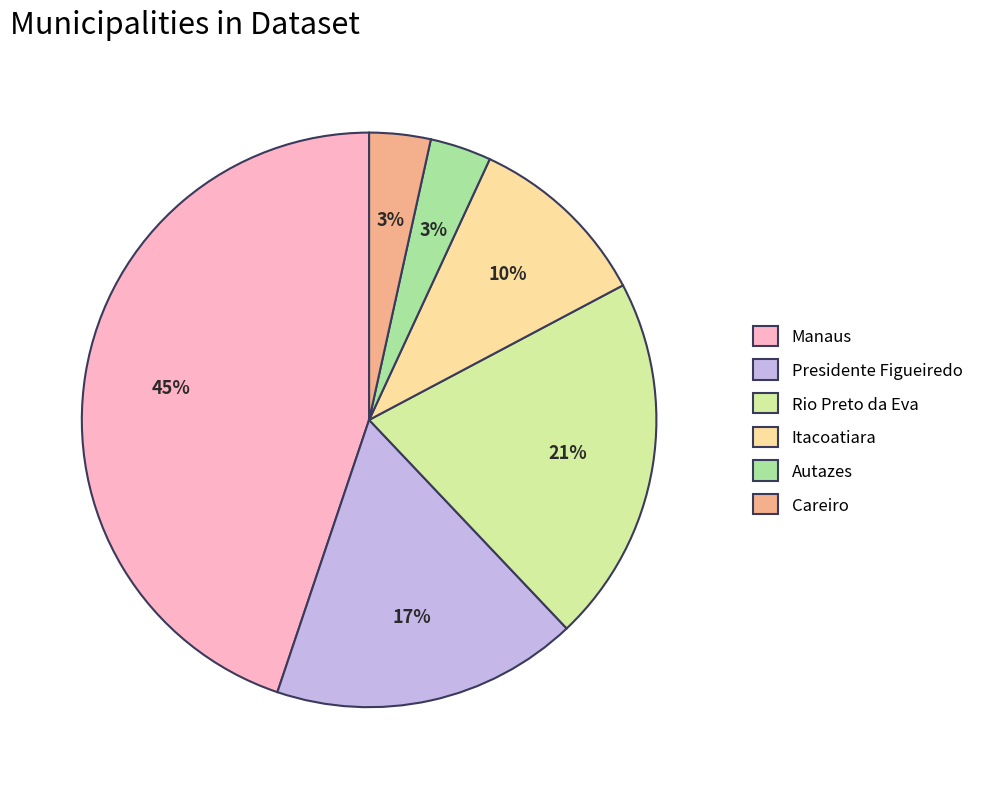

What is the ratio of the value at Careiro to the value at Autazes?

1.0